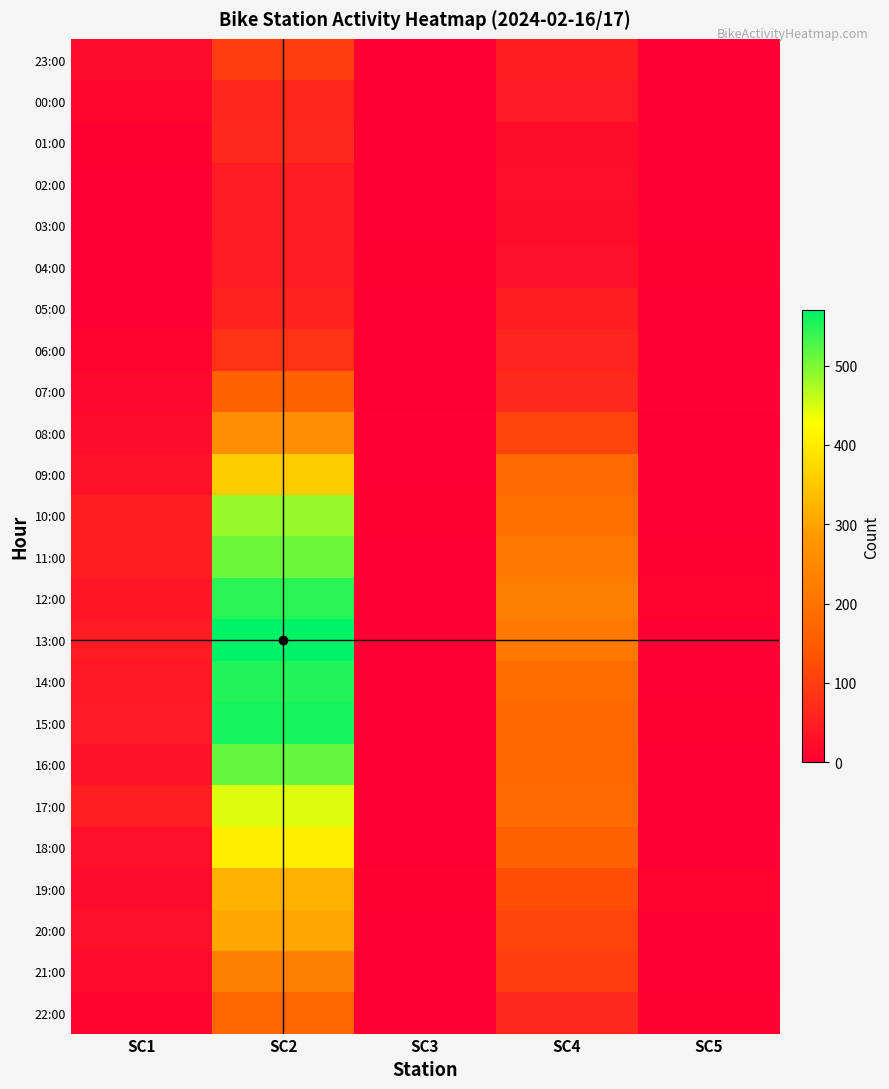

Reading left to right, what are all the values shown in this chart?

23:00: SC1=19	SC2=99	SC3=0	SC4=47	SC5=0
00:00: SC1=12	SC2=63	SC3=1	SC4=40	SC5=0
01:00: SC1=4	SC2=67	SC3=1	SC4=21	SC5=1
02:00: SC1=0	SC2=44	SC3=1	SC4=24	SC5=2
03:00: SC1=0	SC2=45	SC3=2	SC4=21	SC5=0
04:00: SC1=3	SC2=44	SC3=4	SC4=26	SC5=5
05:00: SC1=2	SC2=56	SC3=3	SC4=46	SC5=1
06:00: SC1=7	SC2=82	SC3=0	SC4=59	SC5=1
07:00: SC1=14	SC2=160	SC3=1	SC4=67	SC5=3
08:00: SC1=18	SC2=261	SC3=3	SC4=110	SC5=2
09:00: SC1=29	SC2=356	SC3=3	SC4=180	SC5=3
10:00: SC1=47	SC2=485	SC3=4	SC4=195	SC5=3
11:00: SC1=47	SC2=509	SC3=0	SC4=214	SC5=4
12:00: SC1=35	SC2=546	SC3=2	SC4=226	SC5=6
13:00: SC1=45	SC2=570	SC3=2	SC4=215	SC5=3
14:00: SC1=37	SC2=551	SC3=0	SC4=185	SC5=2
15:00: SC1=42	SC2=557	SC3=3	SC4=177	SC5=4
16:00: SC1=31	SC2=514	SC3=1	SC4=178	SC5=1
17:00: SC1=48	SC2=446	SC3=2	SC4=184	SC5=0
18:00: SC1=25	SC2=404	SC3=1	SC4=160	SC5=3
19:00: SC1=20	SC2=319	SC3=5	SC4=123	SC5=8
20:00: SC1=26	SC2=303	SC3=0	SC4=110	SC5=3
21:00: SC1=15	SC2=230	SC3=2	SC4=99	SC5=0
22:00: SC1=7	SC2=169	SC3=1	SC4=66	SC5=4